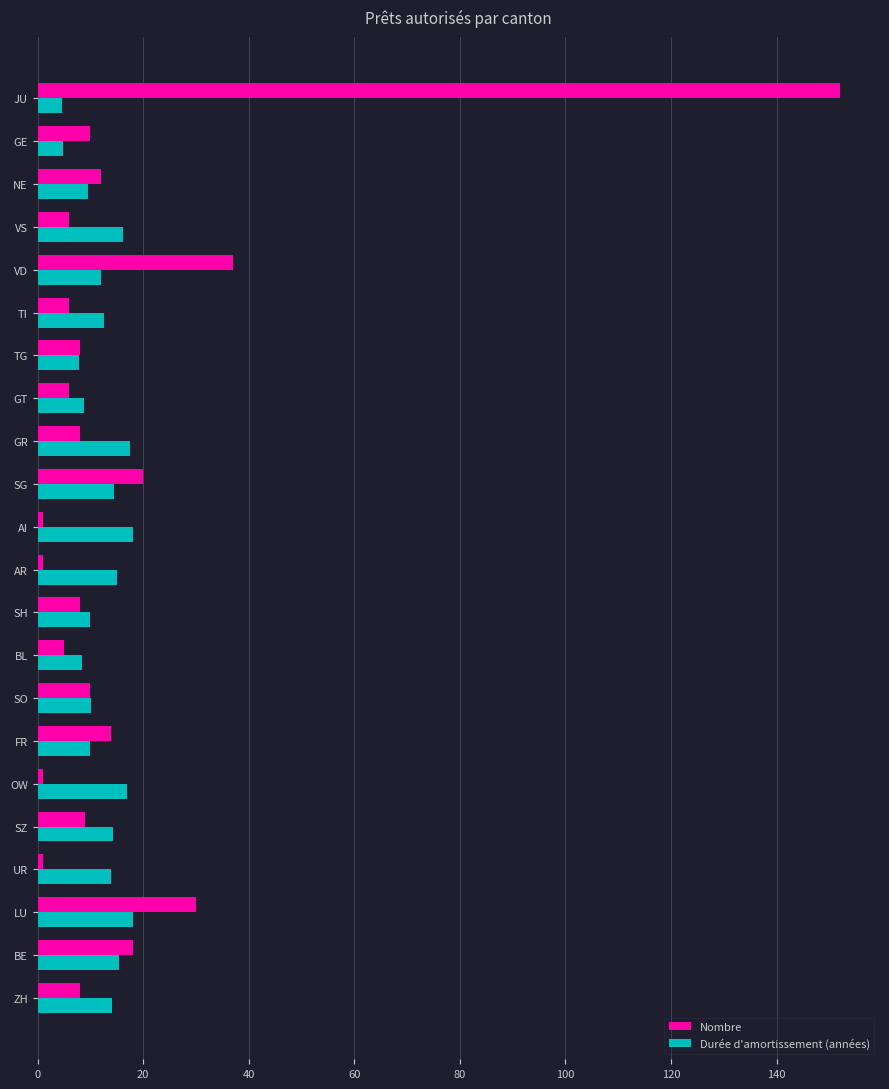

Read the Durée d'amortissement (années) value at VD.

12.1